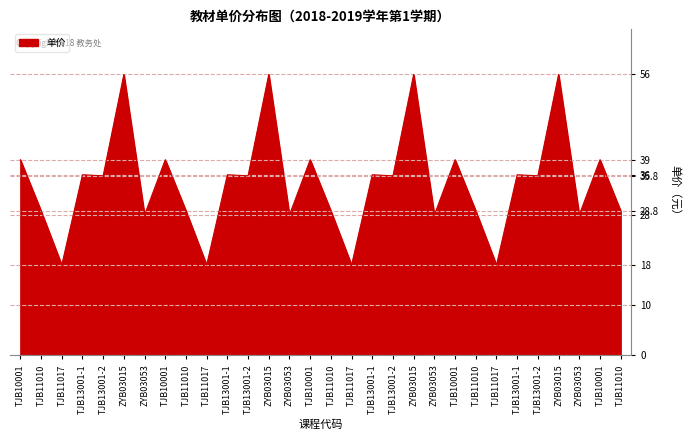

Is this an area chart (filled region under the line)?

Yes